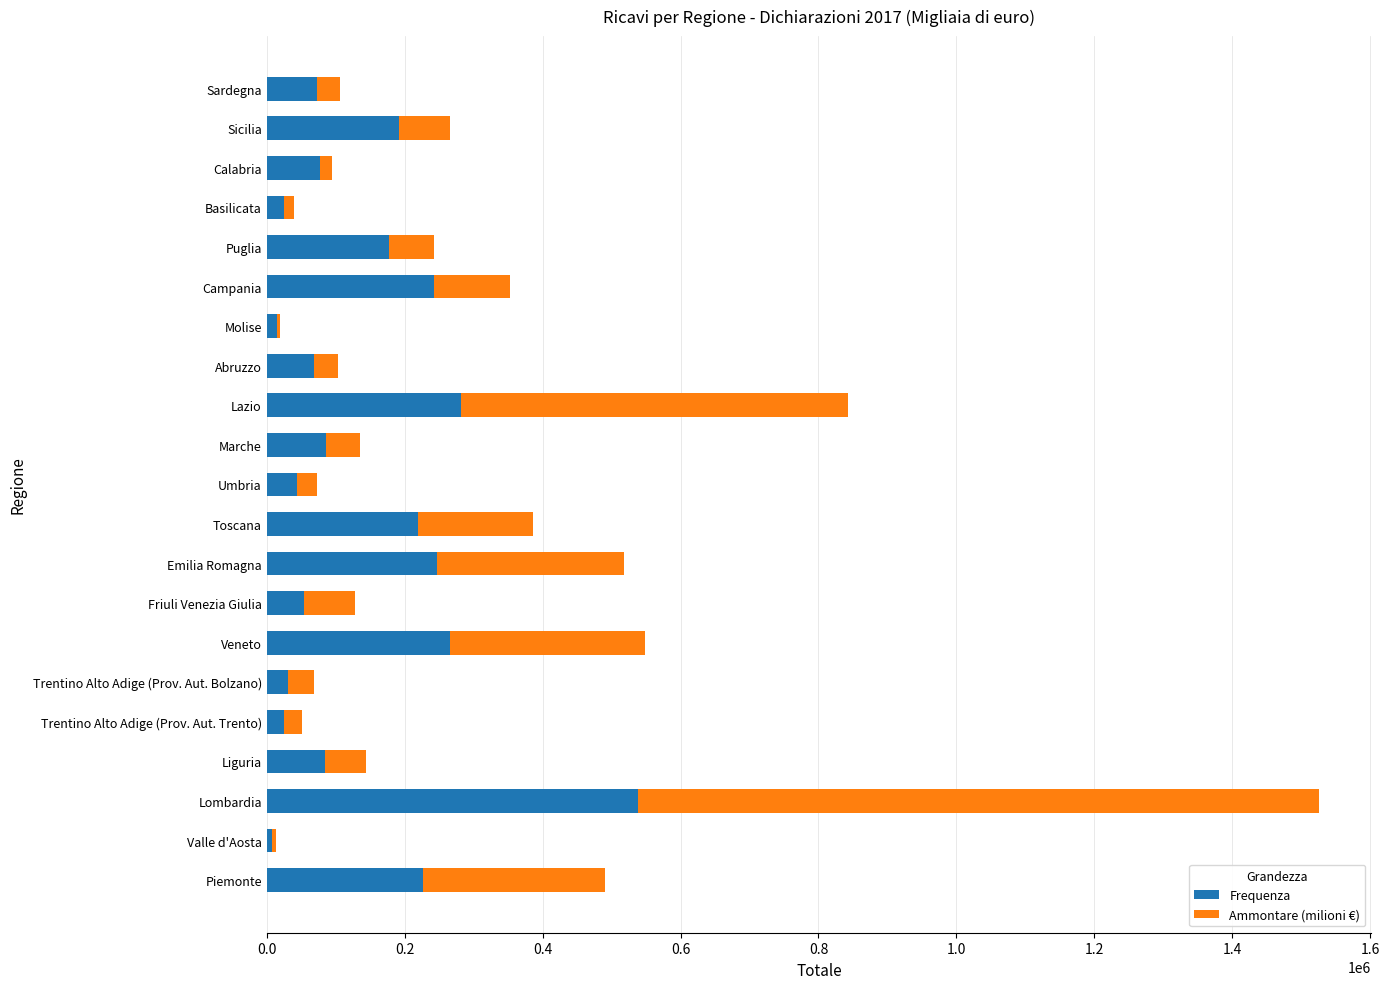

True or false: Frequenza has a value of 318284.6 at Toscana.

False